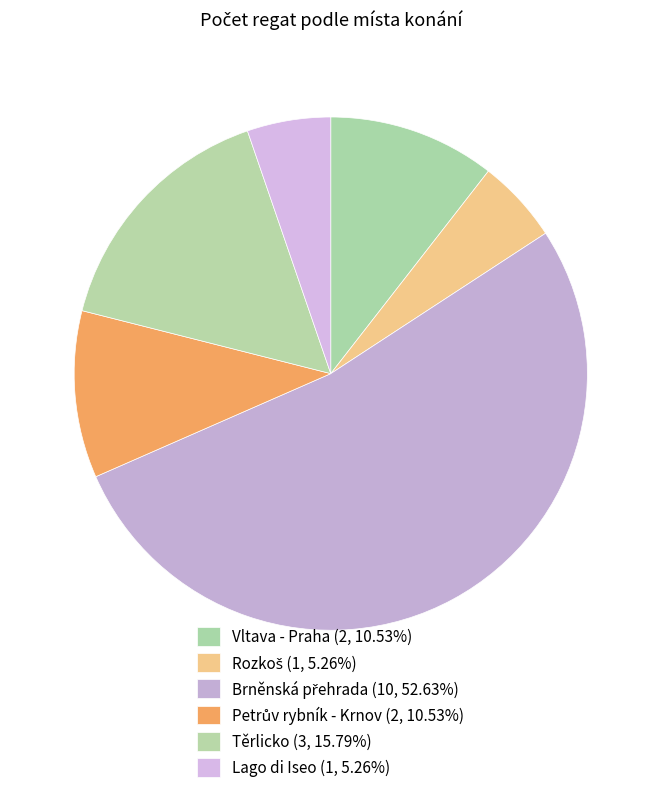

How many segments does this pie chart have?

6